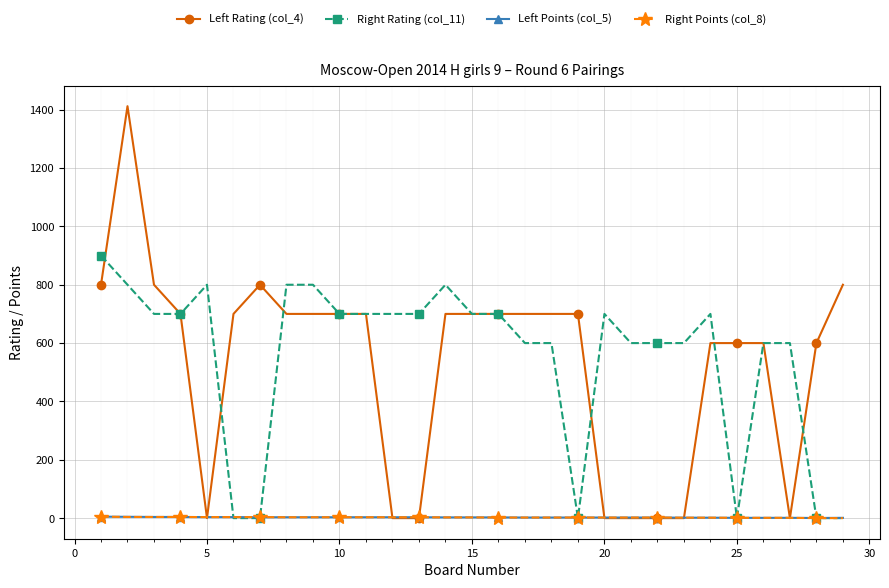

At how many categories does at least one series exceed 296?

29